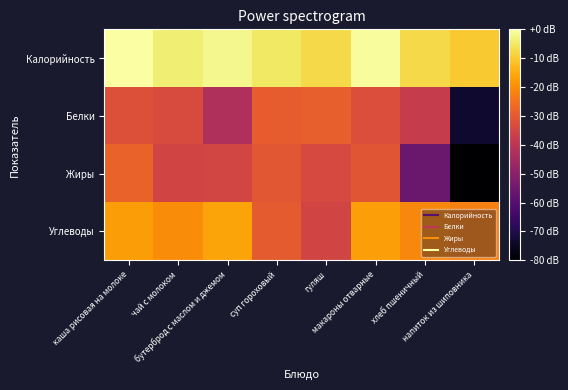

Reading left to right, transcribe all the data shown in this chart.

Калорийность: каша рисовая на молоке=0.0	чай с молоком=-4.0	бутерброд с маслом и джемом=-1.9	суп гороховый=-5.3	гуляш=-7.6	макароны отварные=-0.8	хлеб пшеничный=-7.6	напиток из шиповника=-10.1
Белки: каша рисовая на молоке=-31.9	чай с молоком=-33.4	бутерброд с маслом и джемом=-42.6	суп гороховый=-29.2	гуляш=-28.5	макароны отварные=-32.5	хлеб пшеничный=-37.5	напиток из шиповника=-73.2
Жиры: каша рисовая на молоке=-28.1	чай с молоком=-35.1	бутерброд с маслом и джемом=-34.7	суп гороховый=-30.5	гуляш=-33.8	макароны отварные=-30.8	хлеб пшеничный=-56.1	напиток из шиповника=-80.0
Углеводы: каша рисовая на молоке=-17.4	чай с молоком=-20.0	бутерброд с маслом и джемом=-16.2	суп гороховый=-29.7	гуляш=-35.2	макароны отварные=-17.1	хлеб пшеничный=-21.2	напиток из шиповника=-22.3